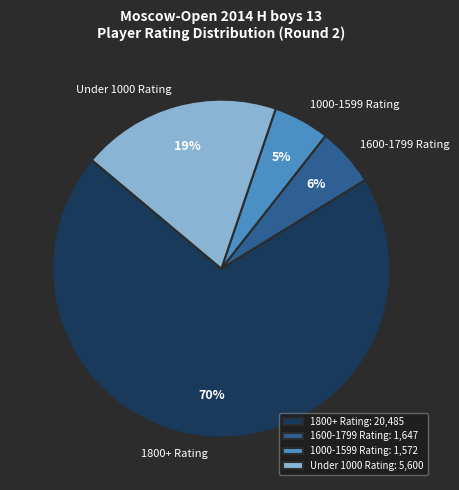

Which has a higher value, 1800+ Rating or Under 1000 Rating?

1800+ Rating